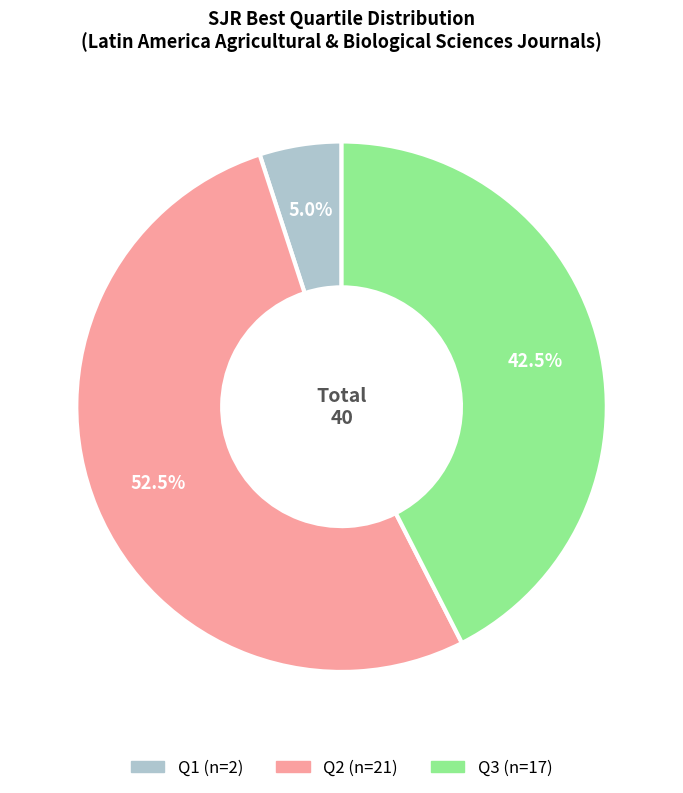

How many slices are in this pie chart?

3